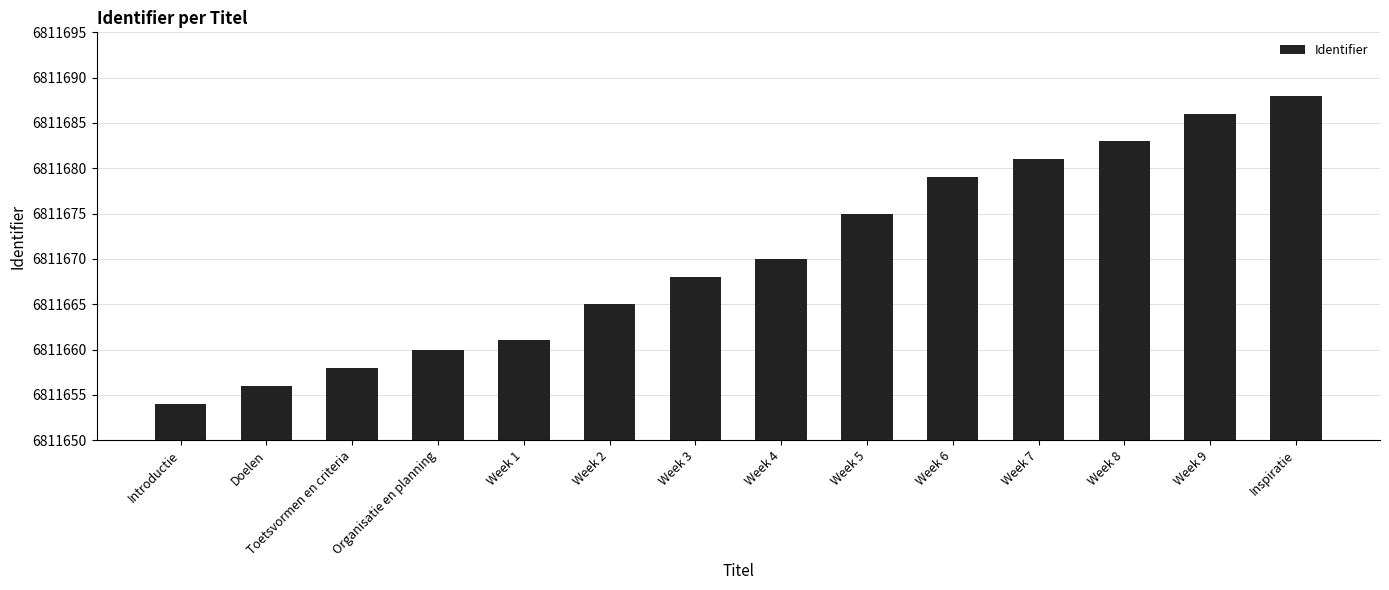

The chart shows a value of 6811670 at Week 4. True or false?

True